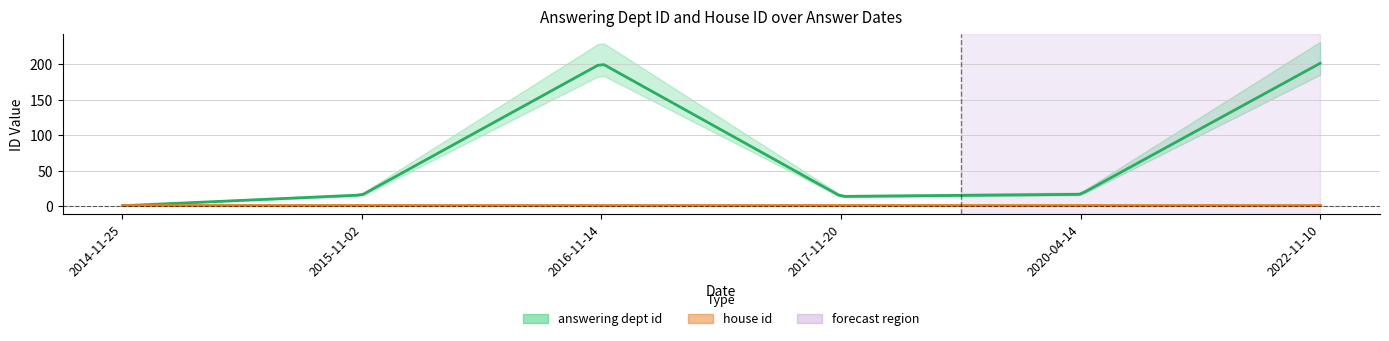

What is the lowest value of the house id series?

2